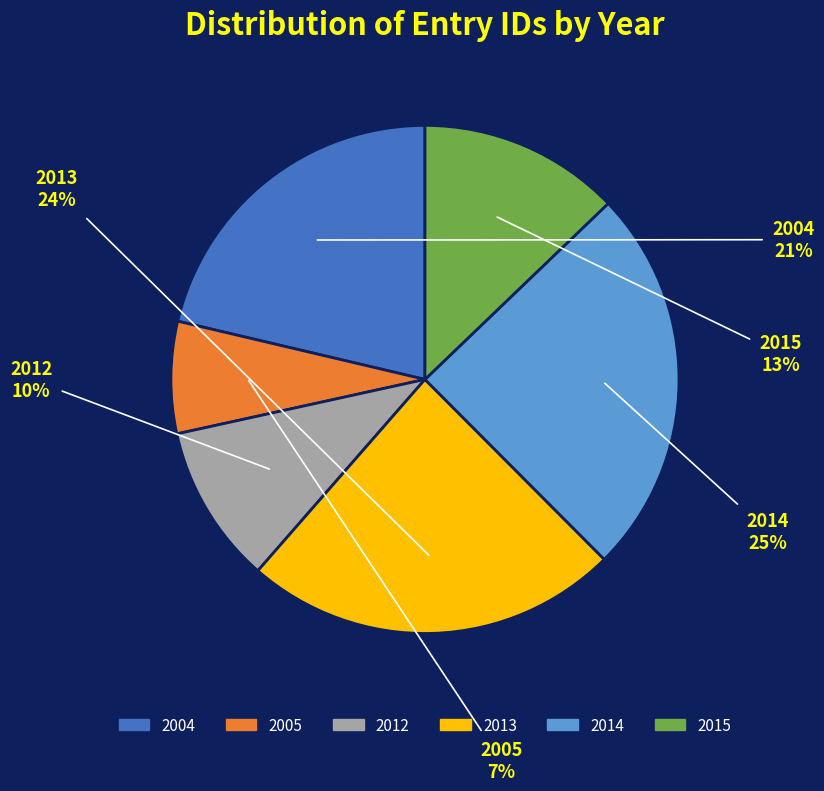

Is there any slice that represents more than half of the pie?

No